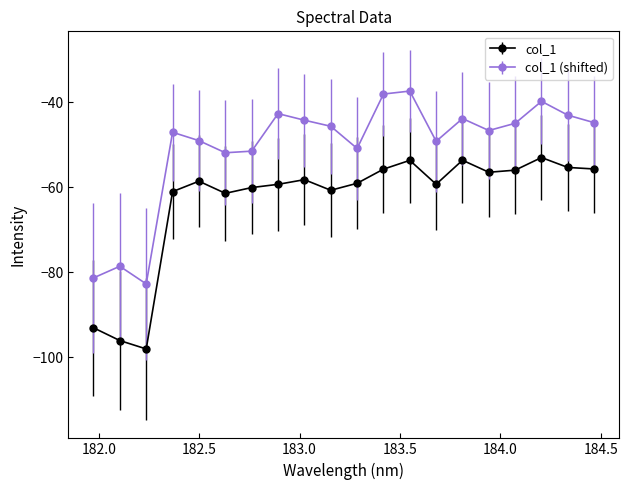

True or false: col_1 (shifted) has more than 2 interior local peaks.

True